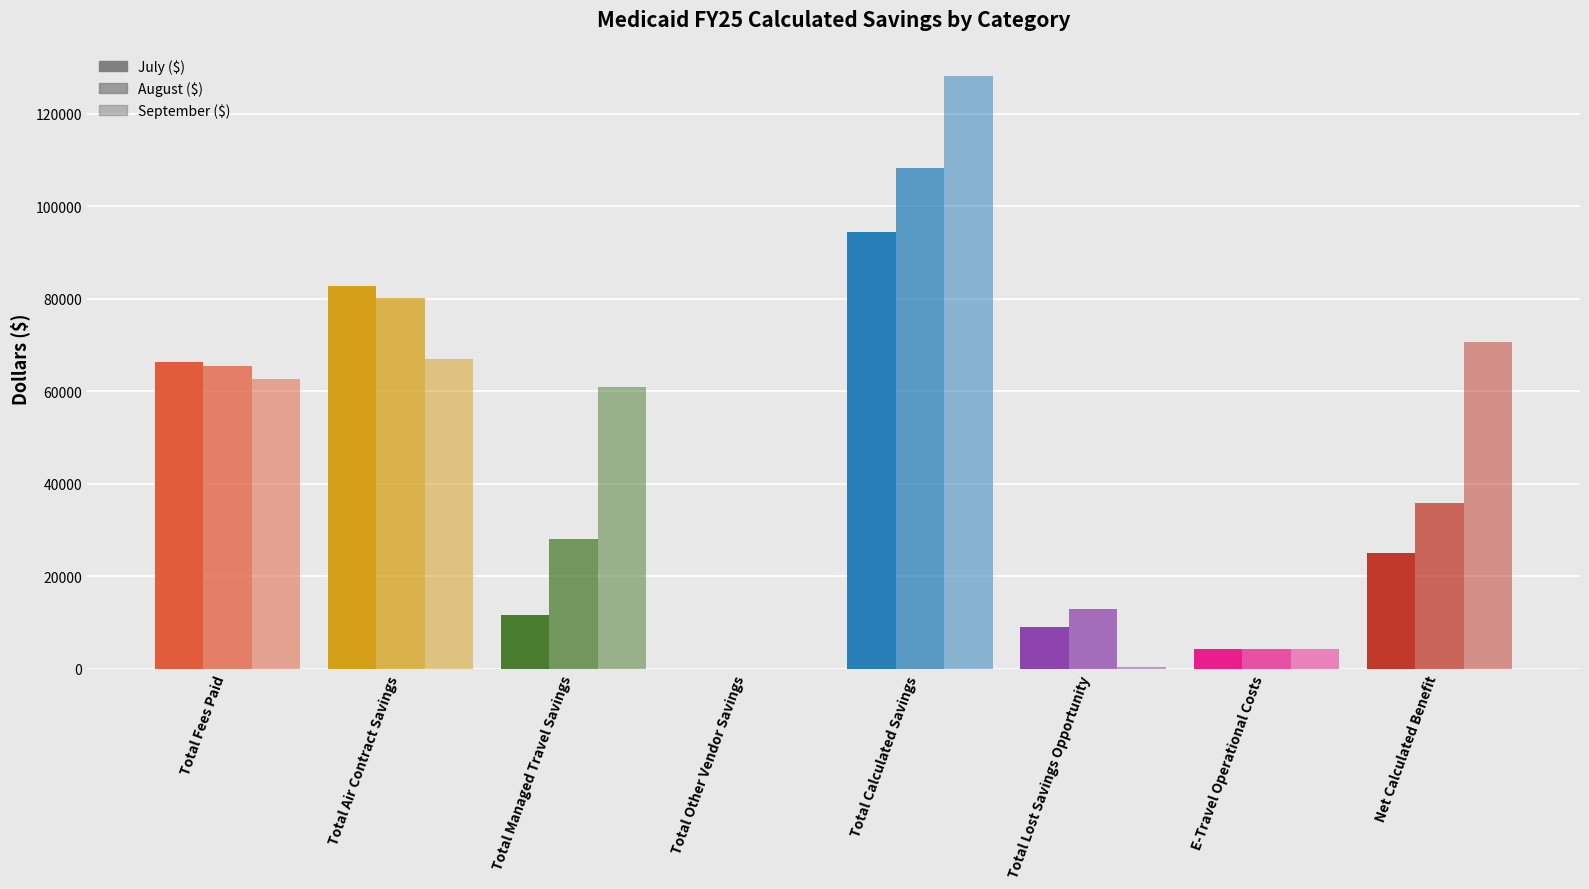

What is the spread (max minus min) of values at Net Calculated Benefit?

45487.5